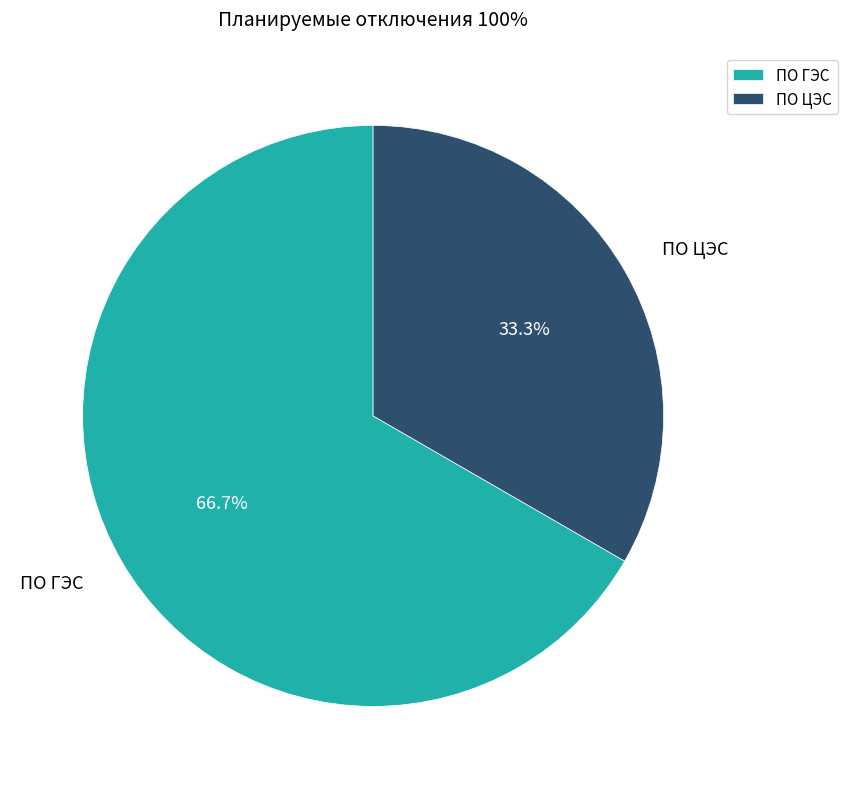

How much of the chart is everything except ПО ЦЭС?

66.7%